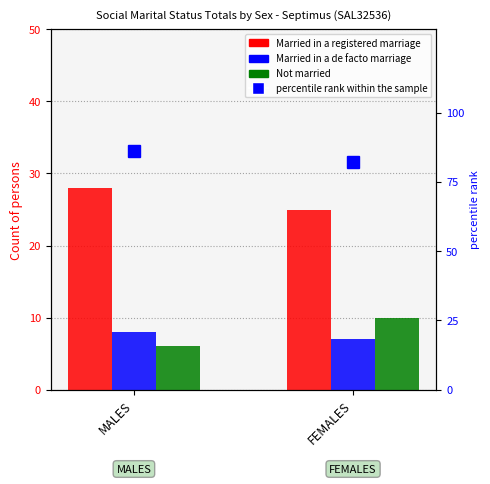

What is the spread (max minus min) of values at FEMALES?

75